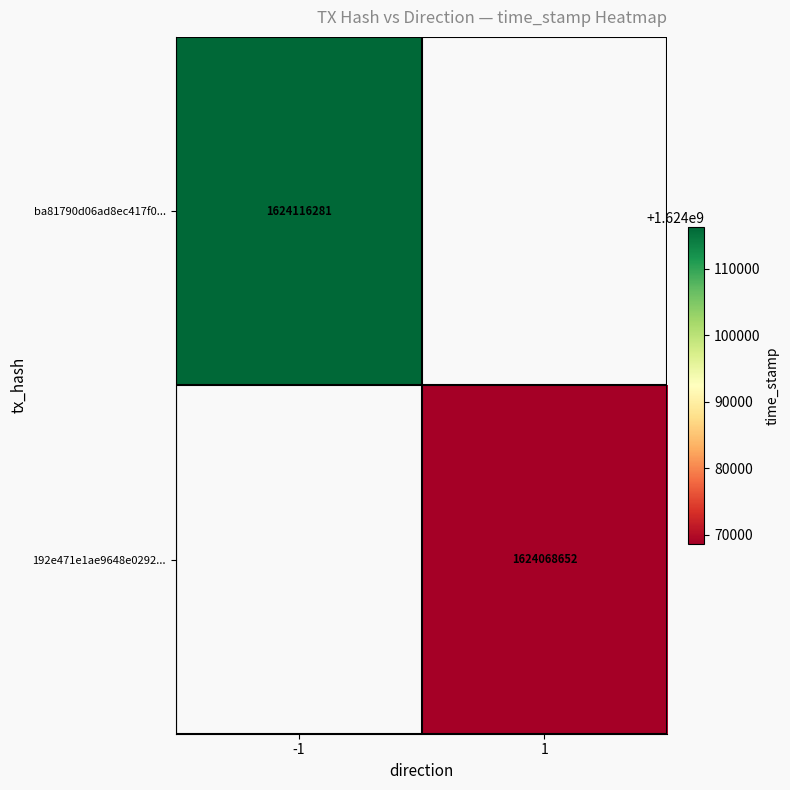

Is it true that ba81790d06ad8ec417f0... equals 1021625924.6 at -1?

False